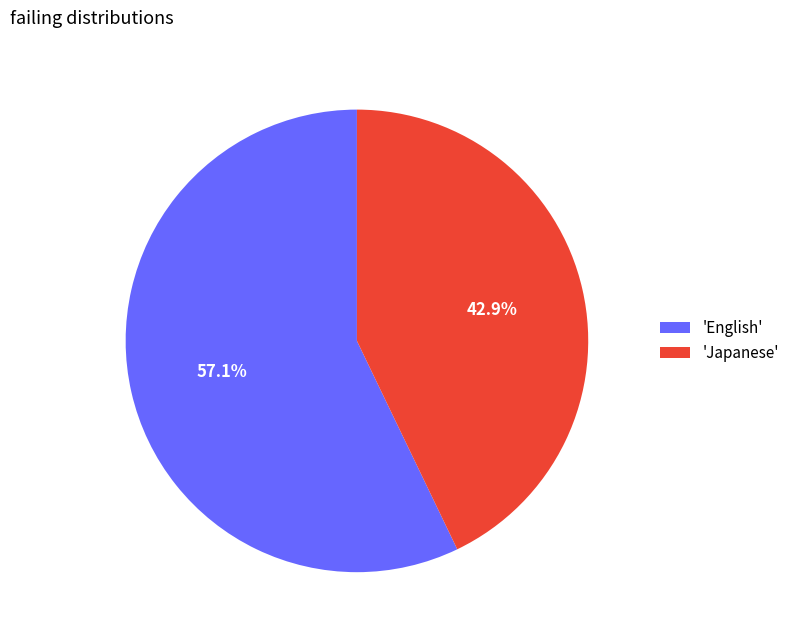

Combined, do 'English' and 'Japanese' account for over 50%?

Yes